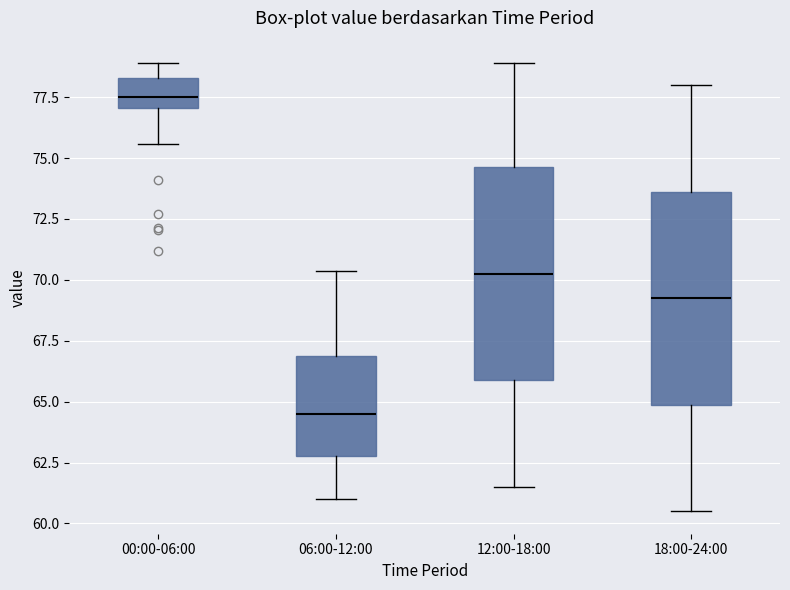

Reading left to right, read every box against the y-axis: the position of its median line, the range the box covers, and the ends of its whiskers. The values are not printed on the chart, so give them approximately, as read against the axis.

00:00-06:00: median 77.5, box 77.0 to 78.5, whiskers 75.5 to 79.0
06:00-12:00: median 64.5, box 63.0 to 67.0, whiskers 61.0 to 70.5
12:00-18:00: median 70.5, box 66.0 to 74.5, whiskers 61.5 to 79.0
18:00-24:00: median 69.5, box 65.0 to 73.5, whiskers 60.5 to 78.0